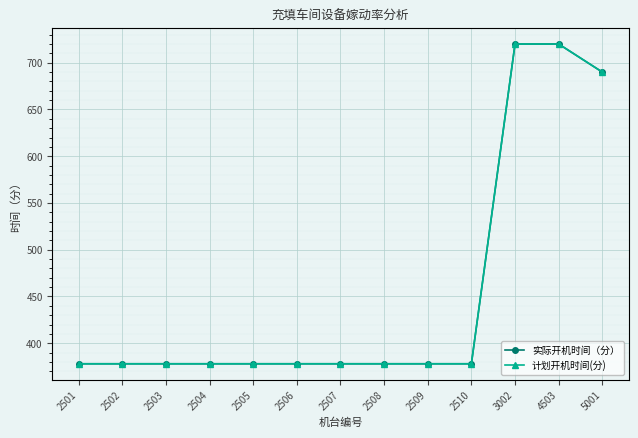

What is the difference between the second highest and second lowest values in the 计划开机时间(分) series?

342